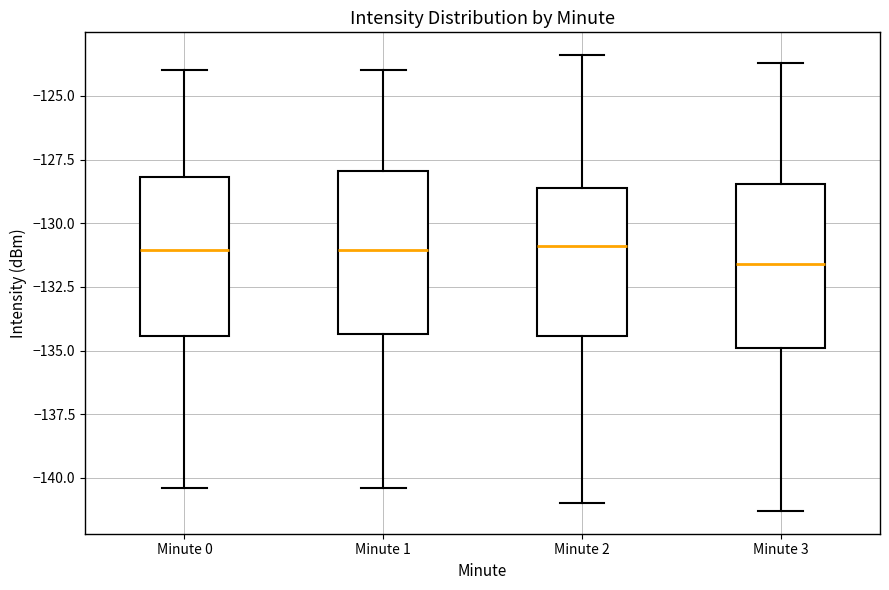

Where does the upper whisker of the box for Minute 1 end on the y-axis? The values are not printed on the chart, so give them approximately, as read against the axis.

-124.0